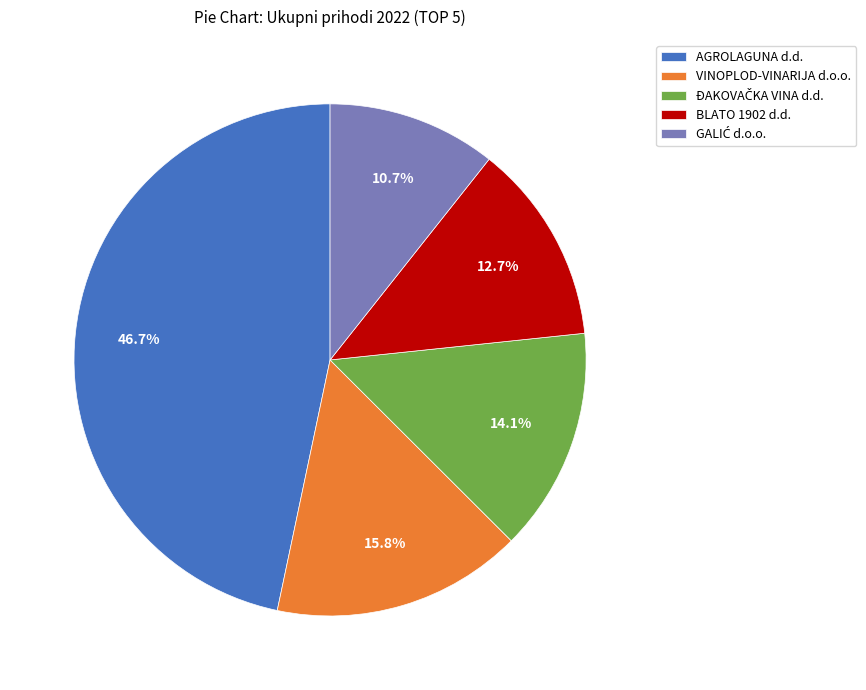

Is there a majority slice in this chart?

No